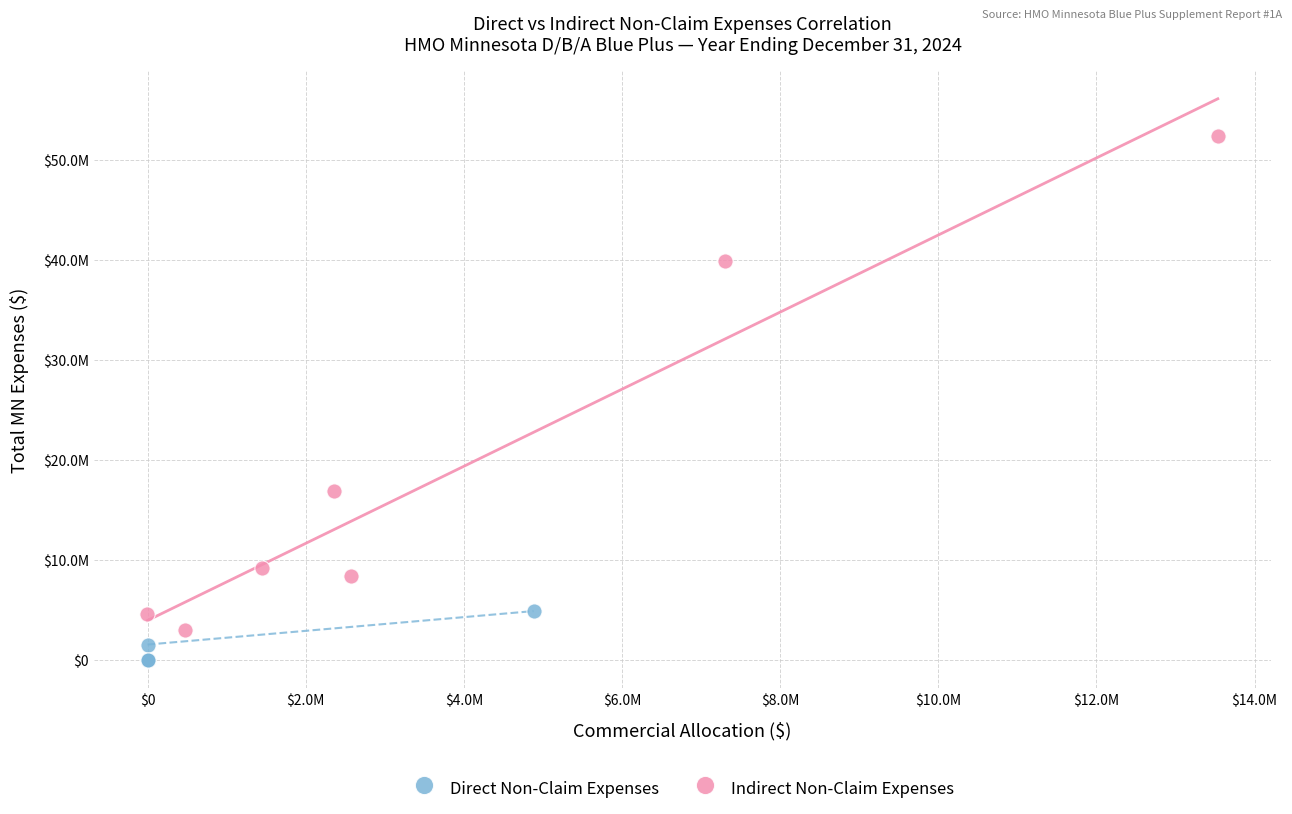

What are all the series names shown in the legend?

Direct Non-Claim Expenses, Indirect Non-Claim Expenses